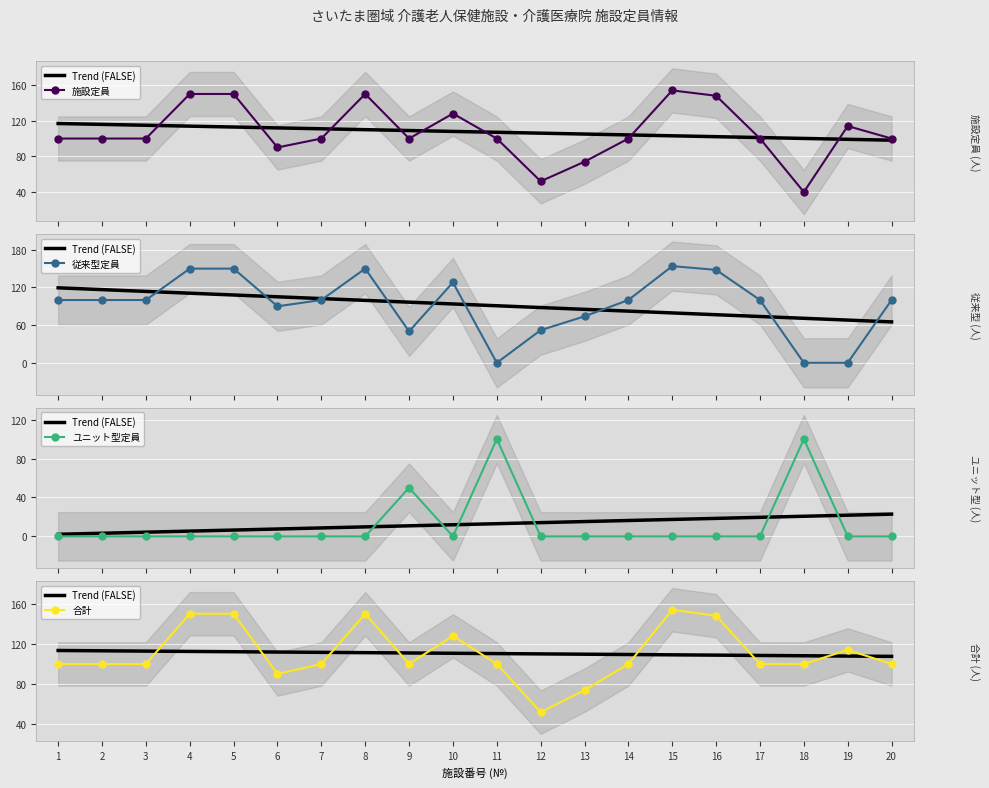

At 16, list the series in order from largest to smallest.

施設定員, 従来型定員, 合計, ユニット型定員